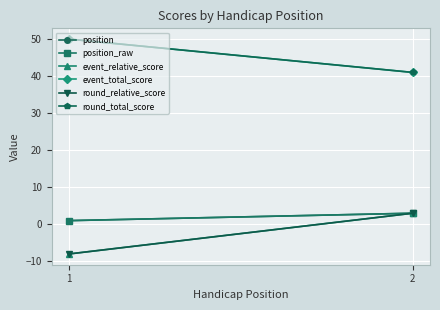

Reading left to right, what are all the values shown in this chart?

position: 1=1	2=3
position_raw: 1=1	2=3
event_relative_score: 1=-8	2=3
event_total_score: 1=50	2=41
round_relative_score: 1=-8	2=3
round_total_score: 1=50	2=41